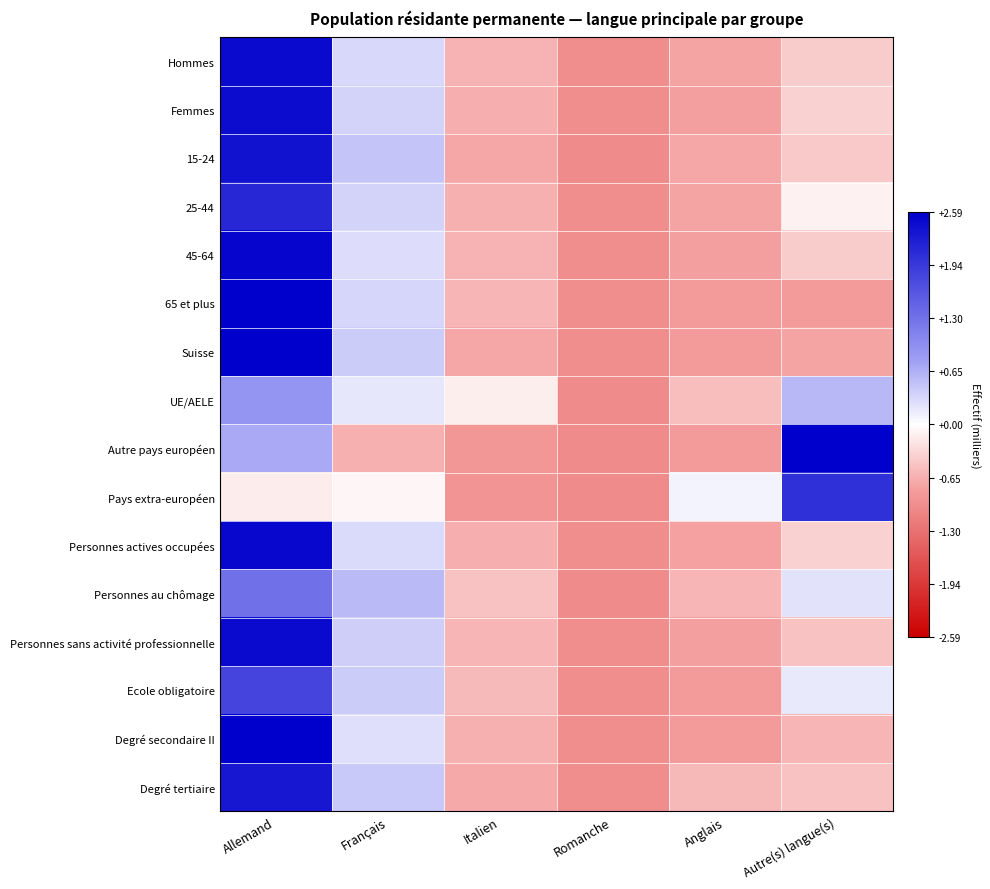

Which series changed the most between Italien and Romanche?

UE/AELE